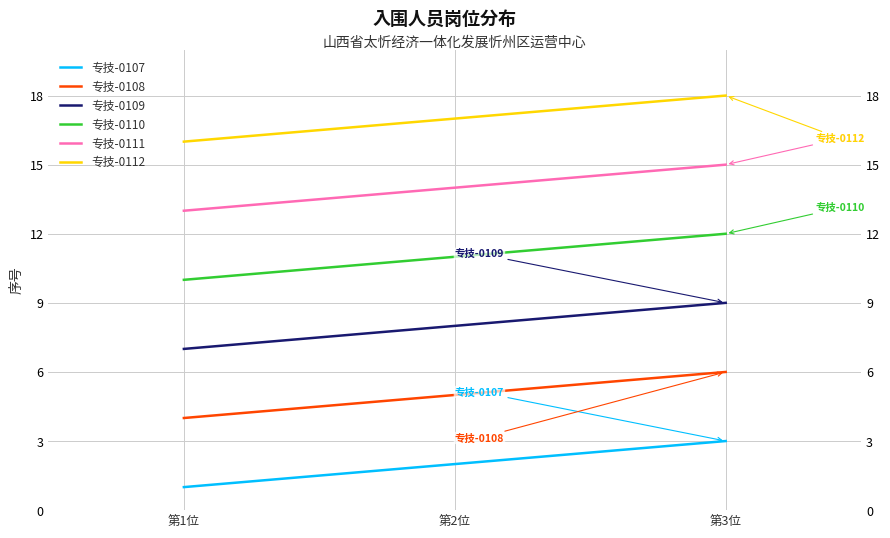

What is the sum of the 专技-0112 values at 第2位 and 第1位?

33